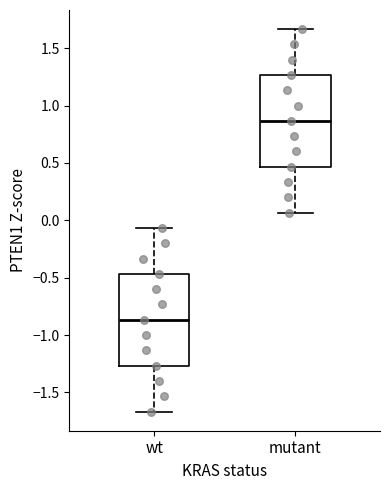

Where does the lower whisker of the box for mutant end on the y-axis? The values are not printed on the chart, so give them approximately, as read against the axis.

0.05